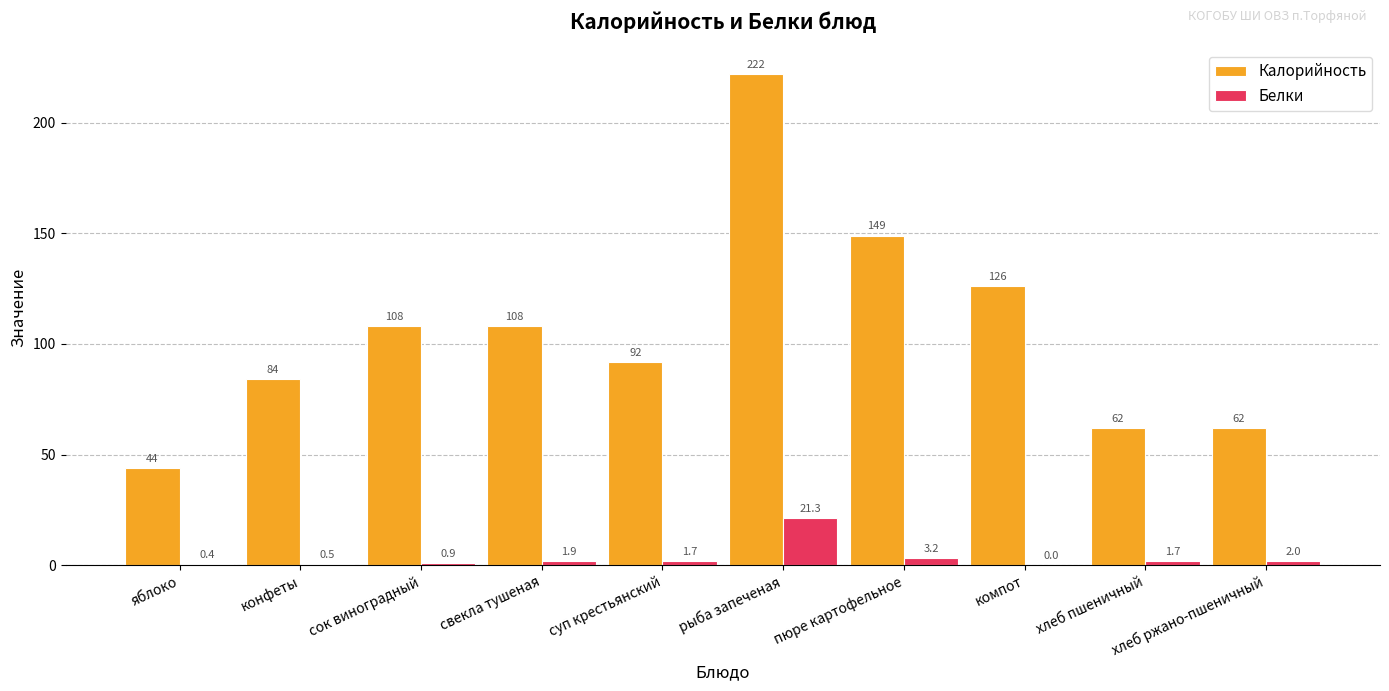

How many Калорийность values are between 62 and 126?

7